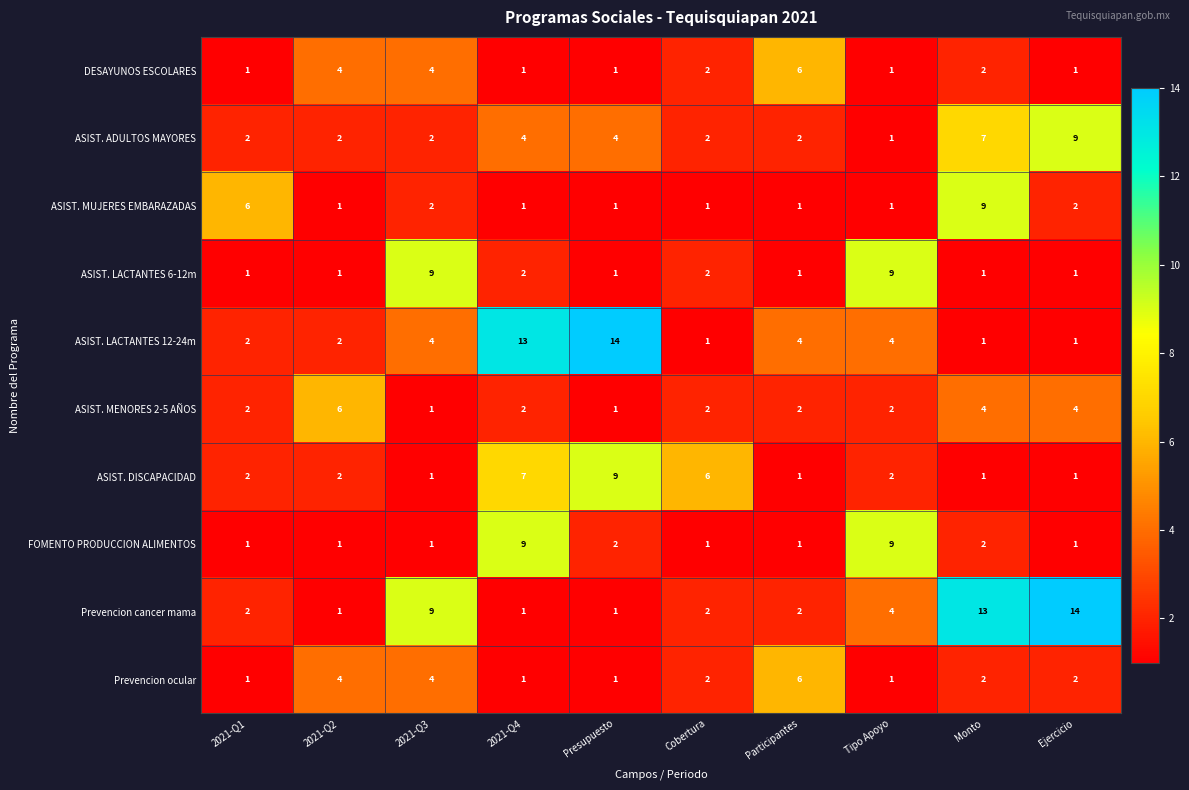

What is the maximum value shown in the chart?

14